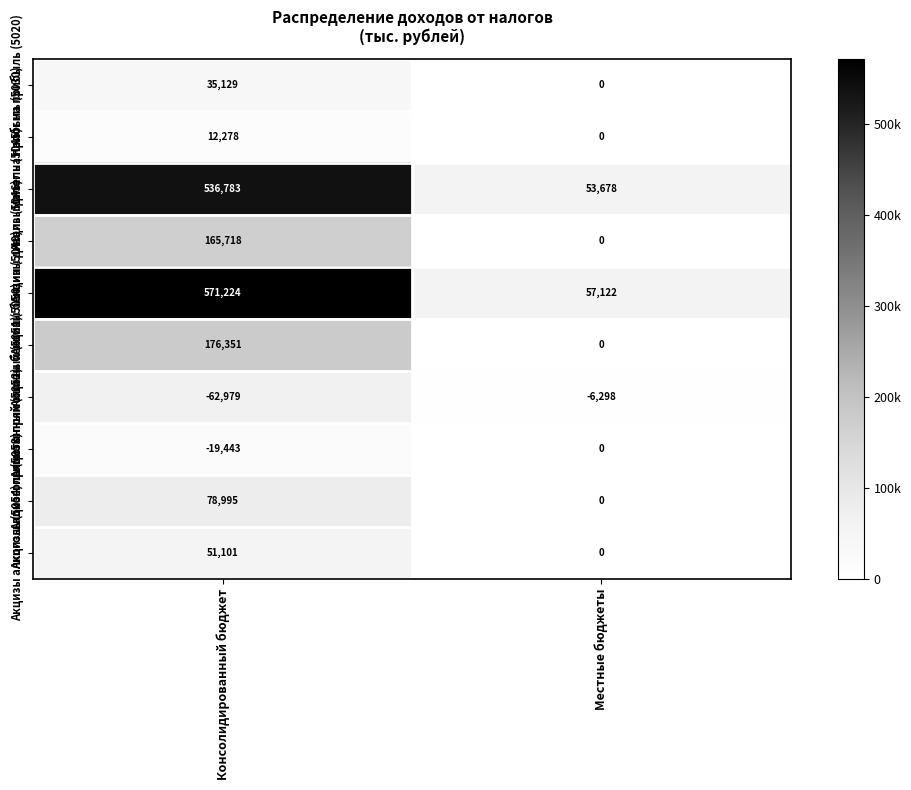

At which category is the sum across all series the highest?

Консолидированный бюджет